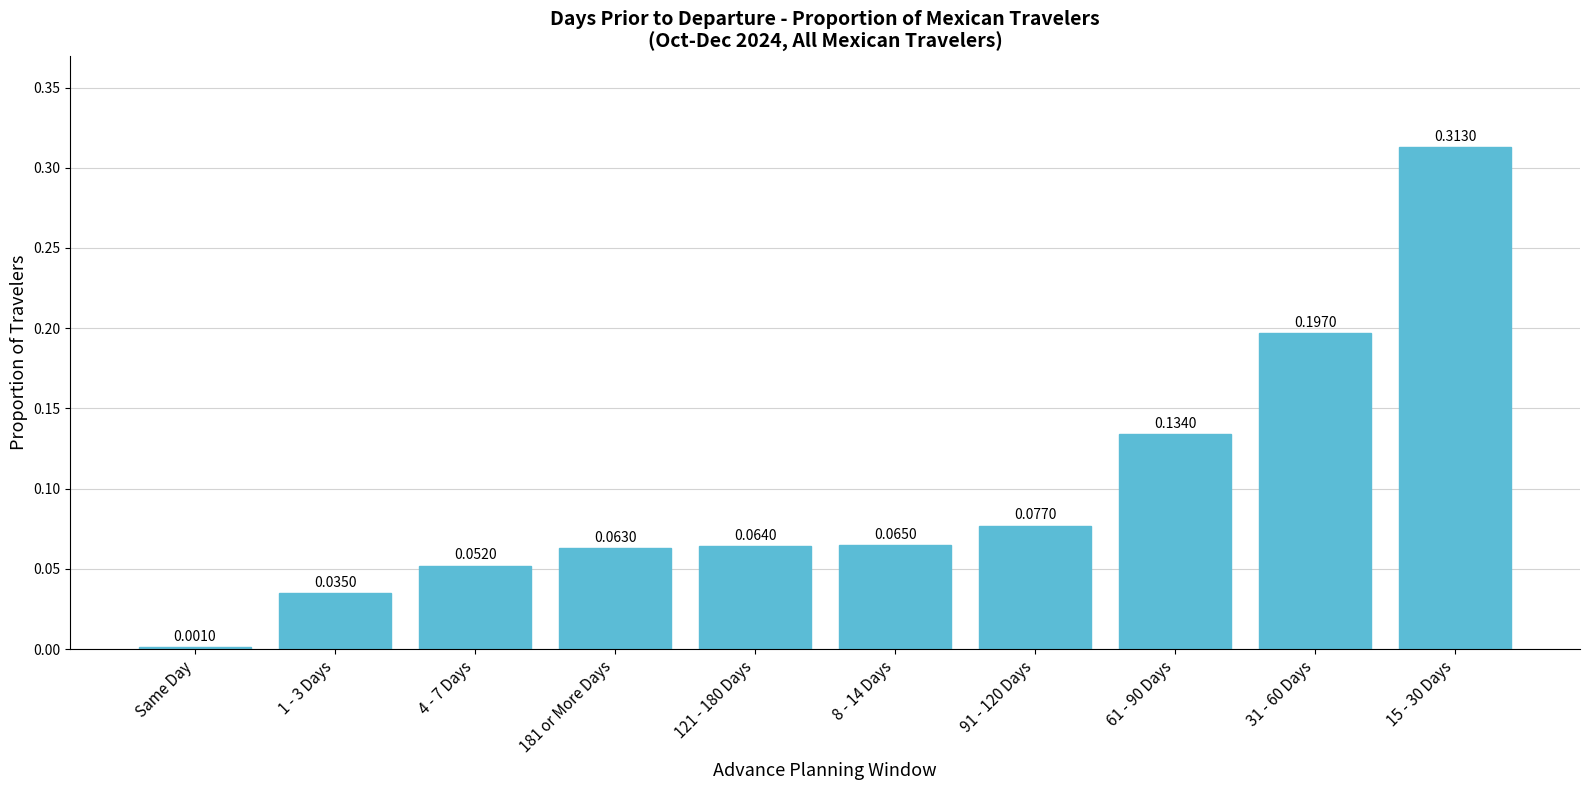

Are the bars horizontal?

No